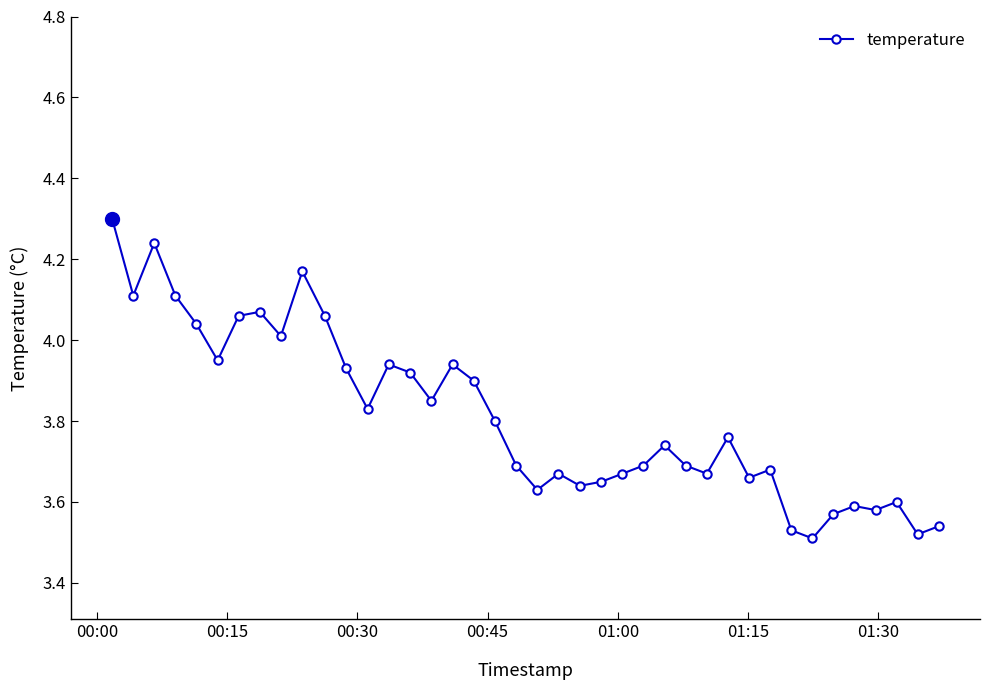

What is the value of the 1st point from the left?

4.3